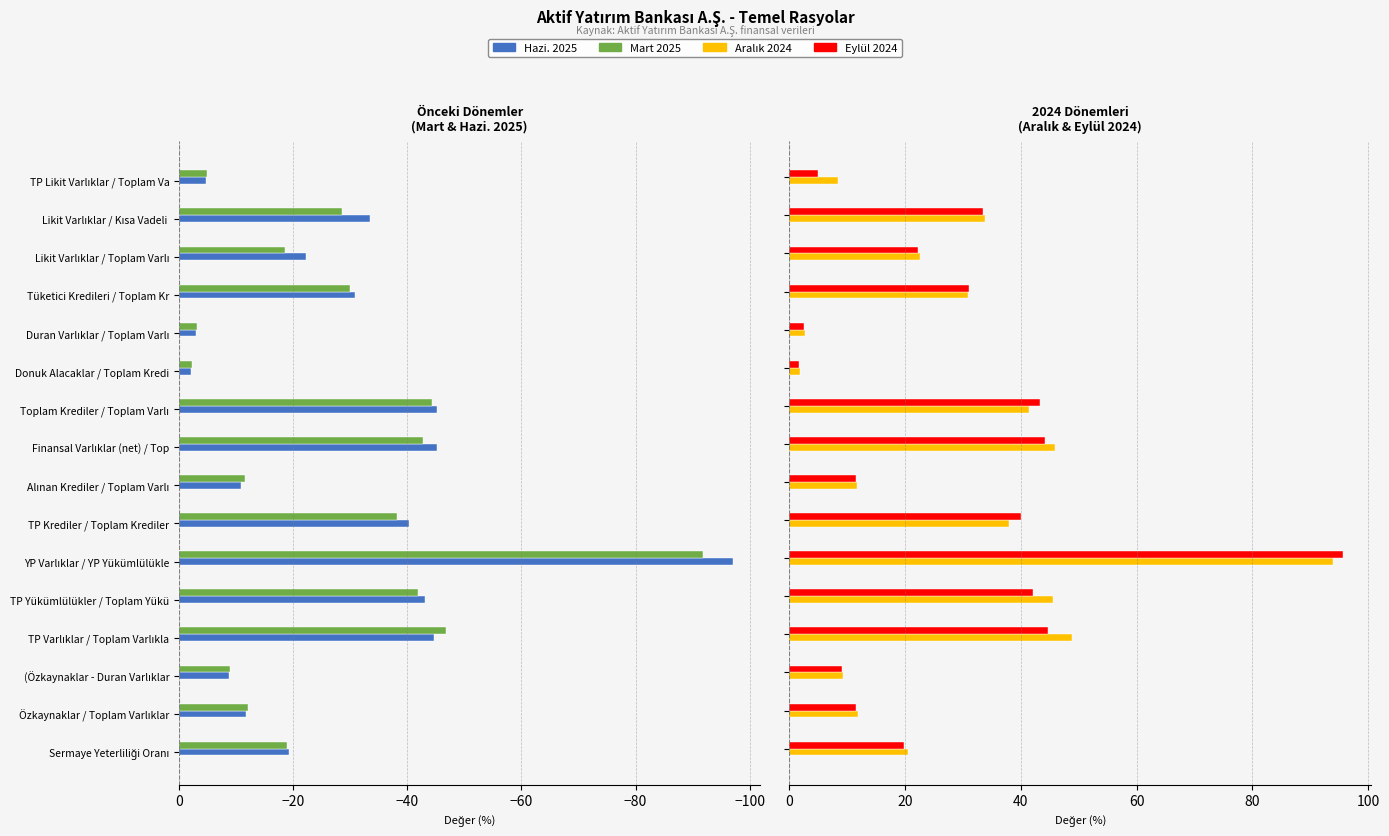

The Hazi. 2025 series shows -45.1 at Finansal Varlıklar (net) / Top. True or false?

True